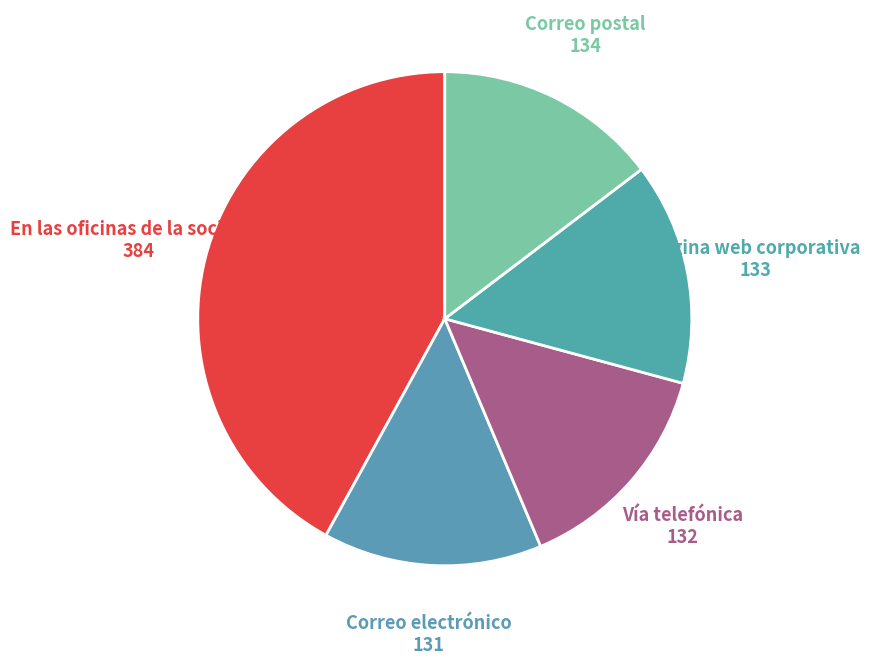

Count the number of slices in the pie.

5